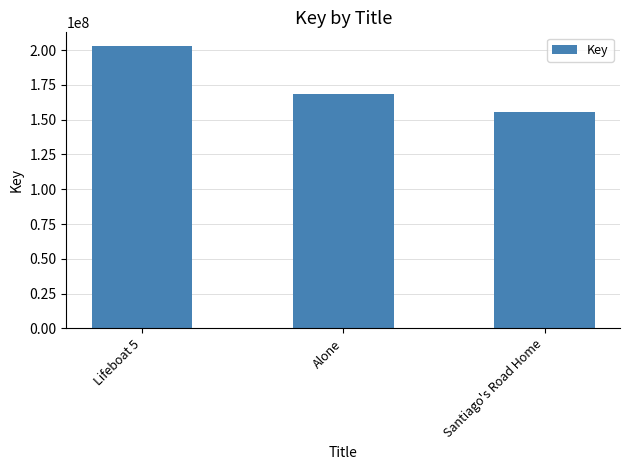

What is the change in value from Alone to Santiago's Road Home?

-12906422